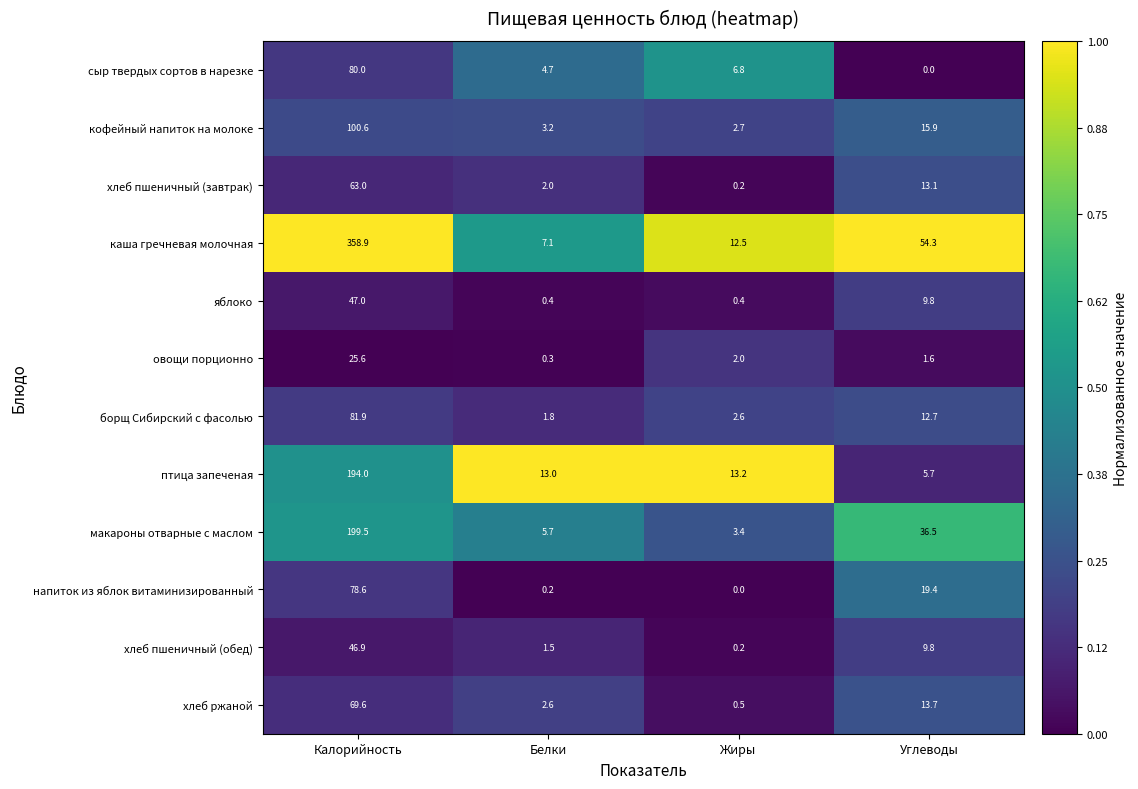

List the labels in order of кофейный напиток на молоке value, smallest first.

Жиры, Белки, Углеводы, Калорийность